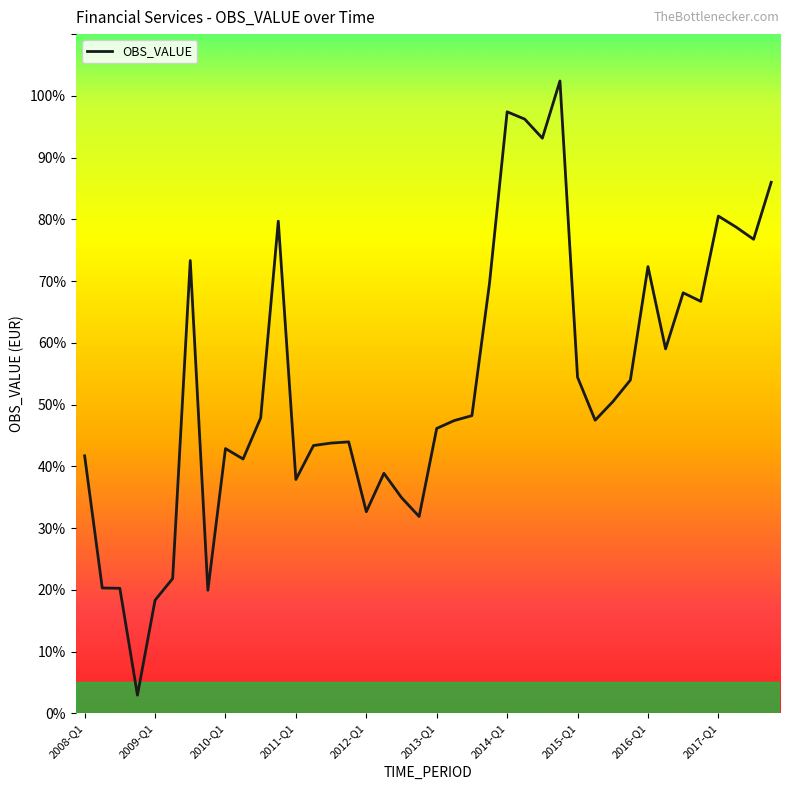

What is the maximum value shown in the chart?

102.4